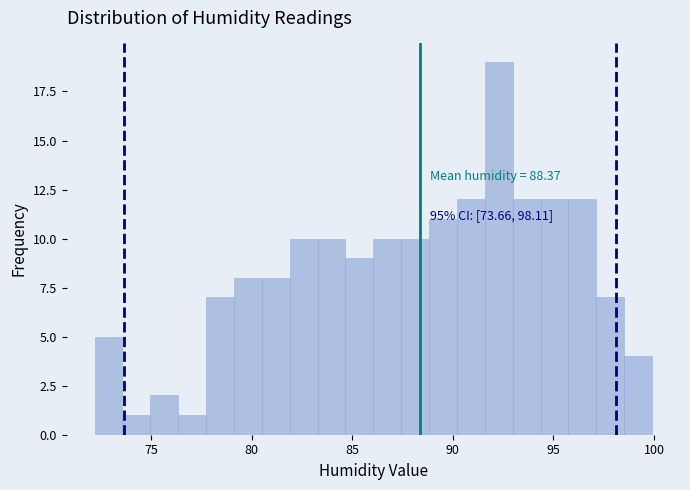

Read against the x-axis, roughly where is the centre of the tallest bar?

92.5